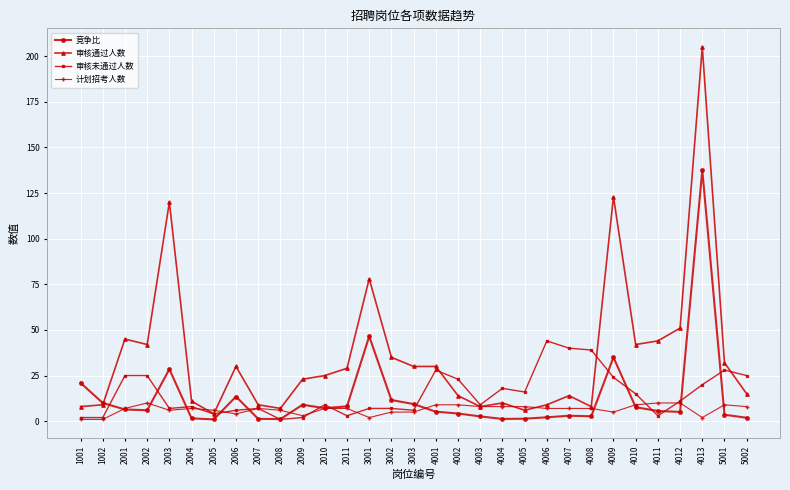

Between 2009 and 4010, which series saw the biggest shift?

审核通过人数